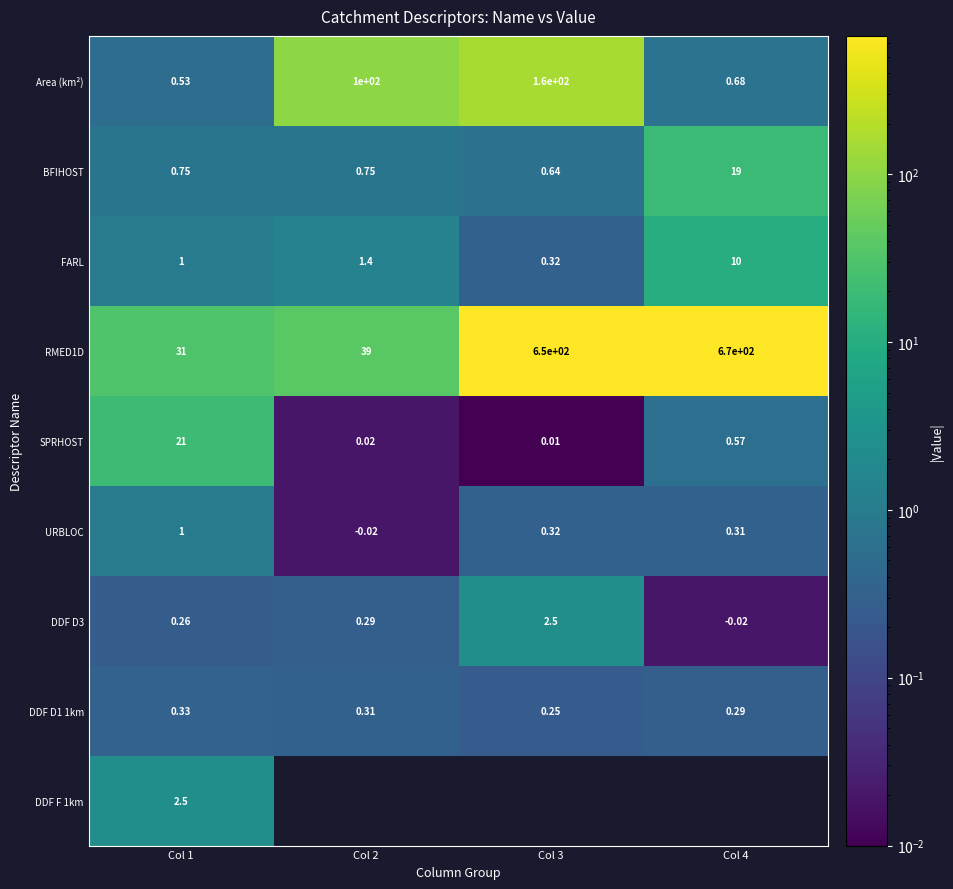

Is the value of BFIHOST at Col 1 greater than the value of DDF D1 1km at Col 1?

Yes